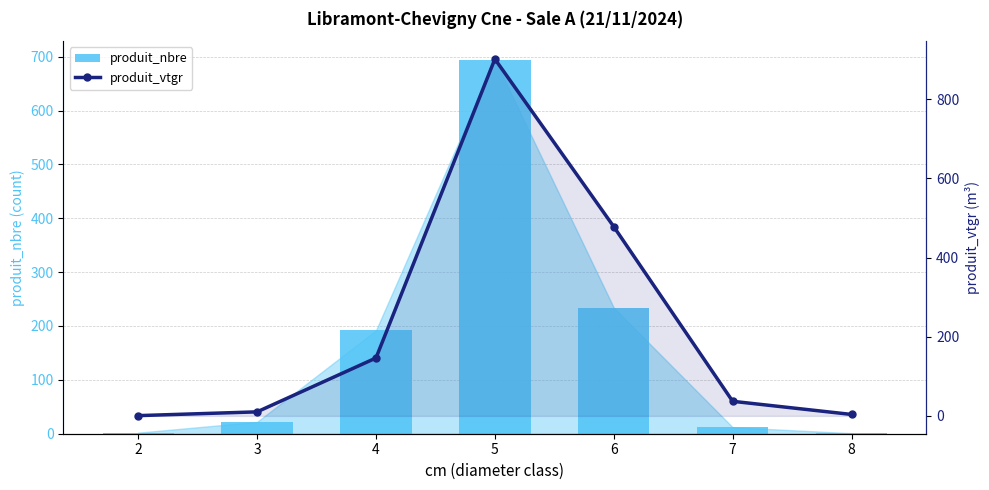

How many categories are shown in the chart?

7